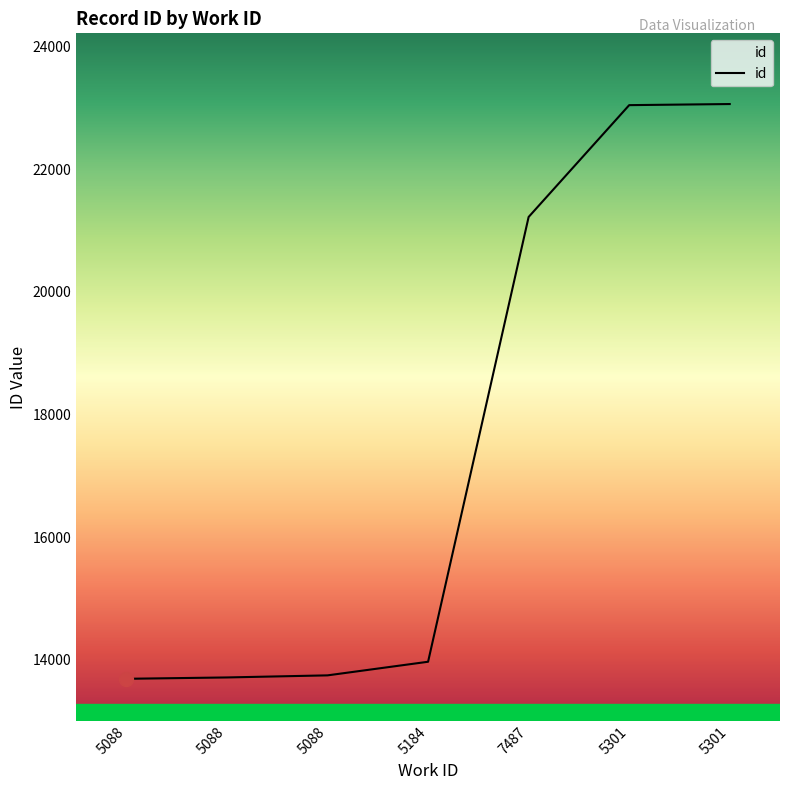

What is the difference between the values at 5301 and 5088?

9335